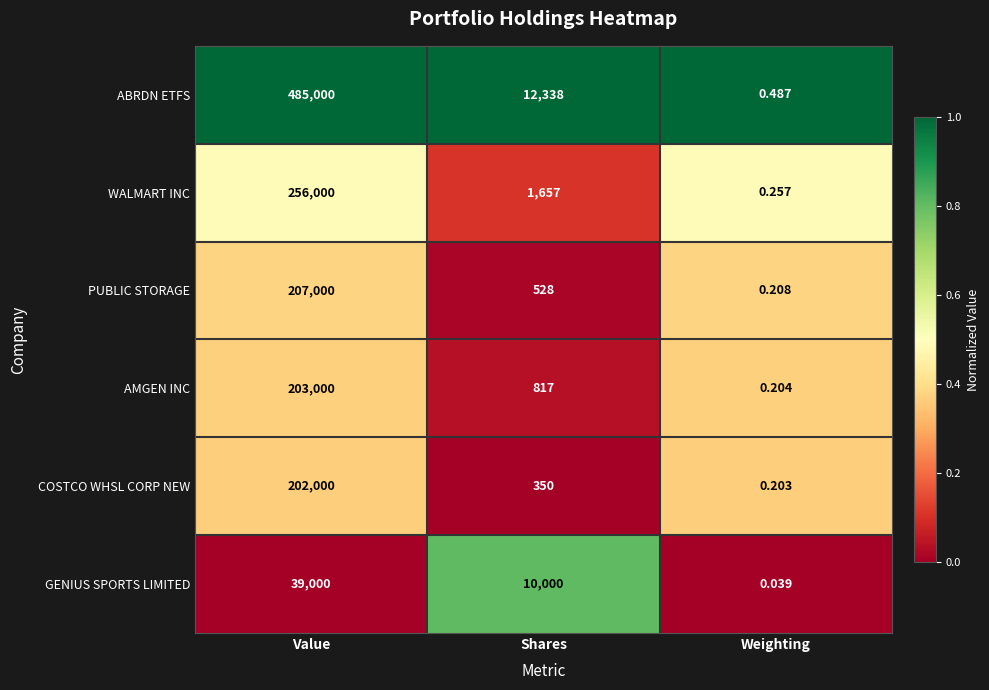

Rank the series at Weighting from highest to lowest value.

ABRDN ETFS, WALMART INC, PUBLIC STORAGE, AMGEN INC, COSTCO WHSL CORP NEW, GENIUS SPORTS LIMITED